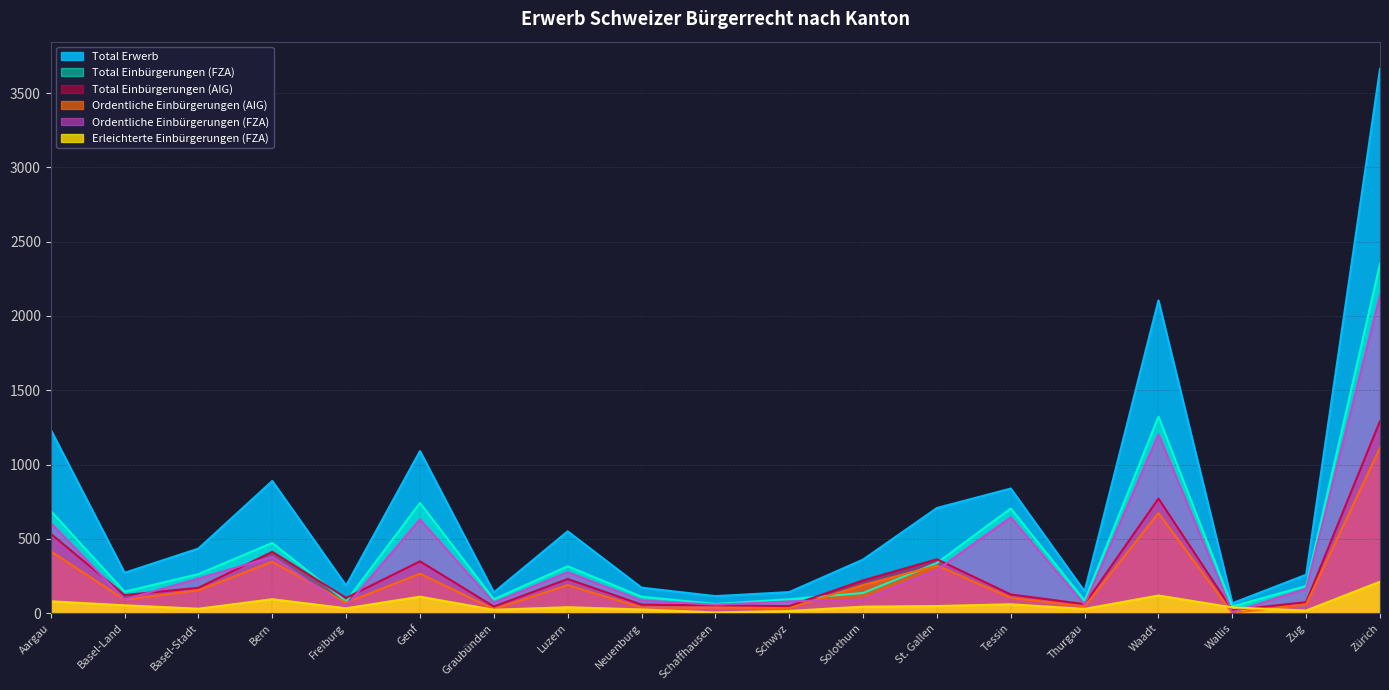

Is the value of Erleichterte Einbürgerungen (FZA) at Basel-Land greater than the value of Total Einbürgerungen (AIG) at Basel-Stadt?

No